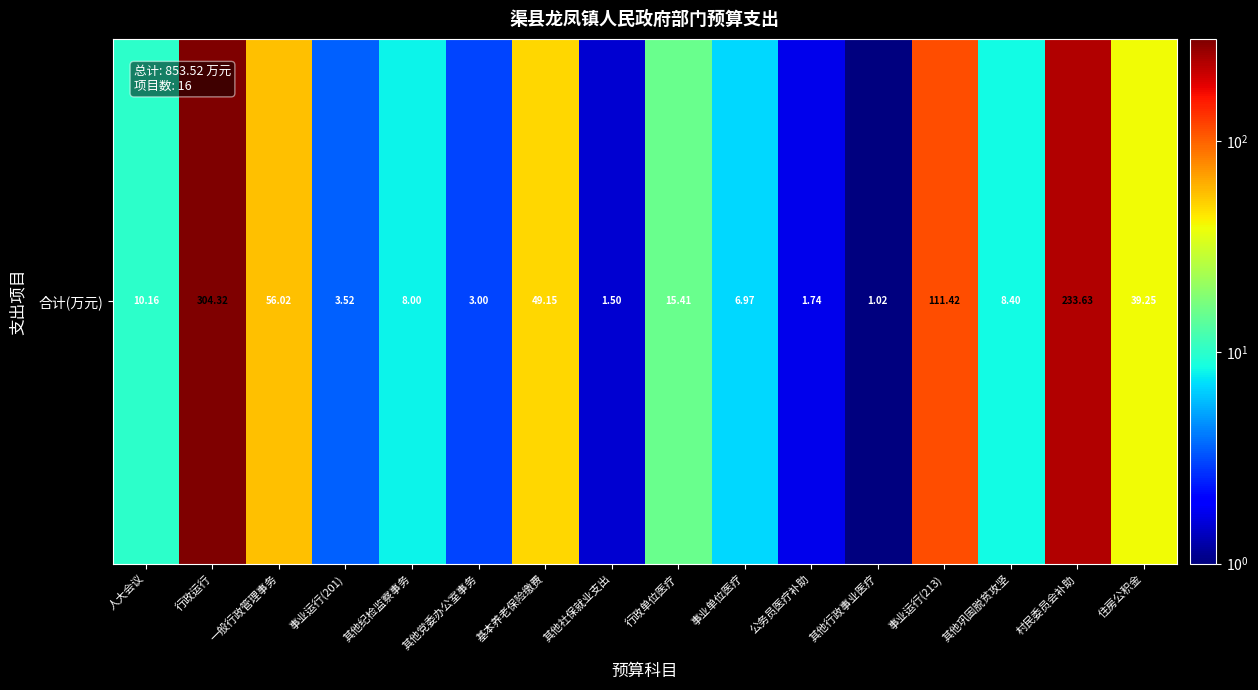

Between 其他党委办公室事务 and 事业运行(213), which is larger?

事业运行(213)